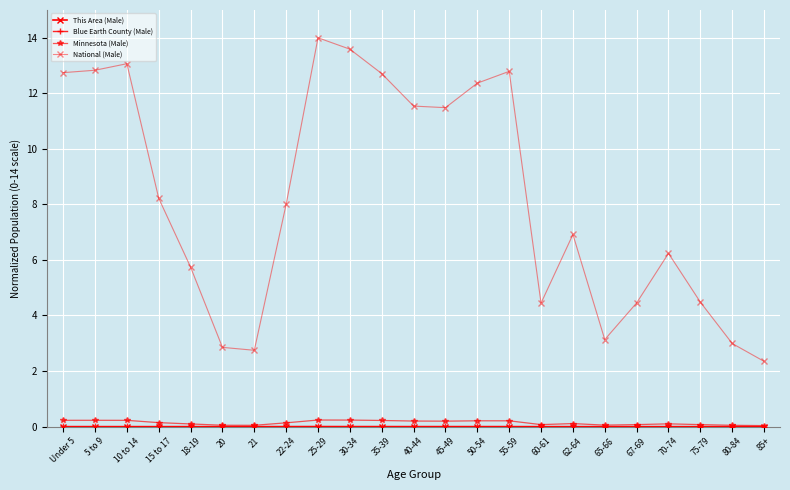

True or false: Blue Earth County (Male) and National (Male) cross at least once.

False